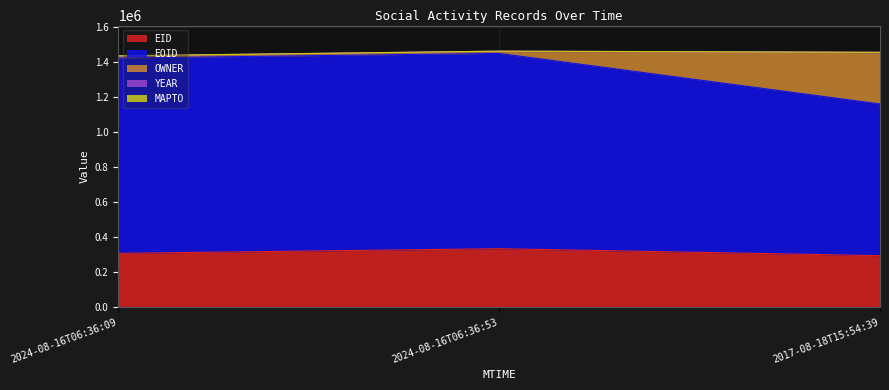

How many data points in EID are less than 307336?

1